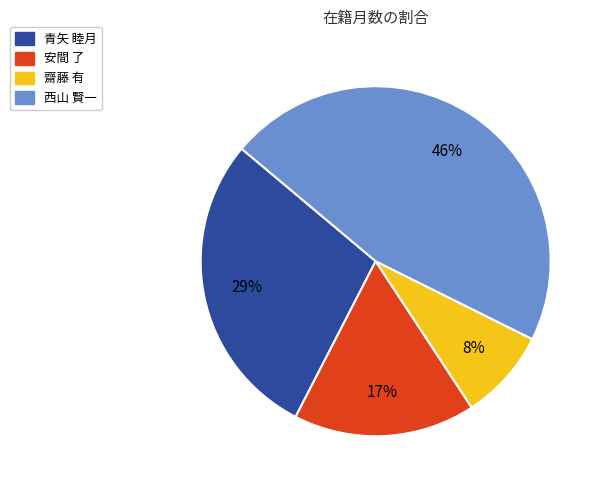

To the nearest percent, what is the difference between the largest and smallest slice percentages?

38%